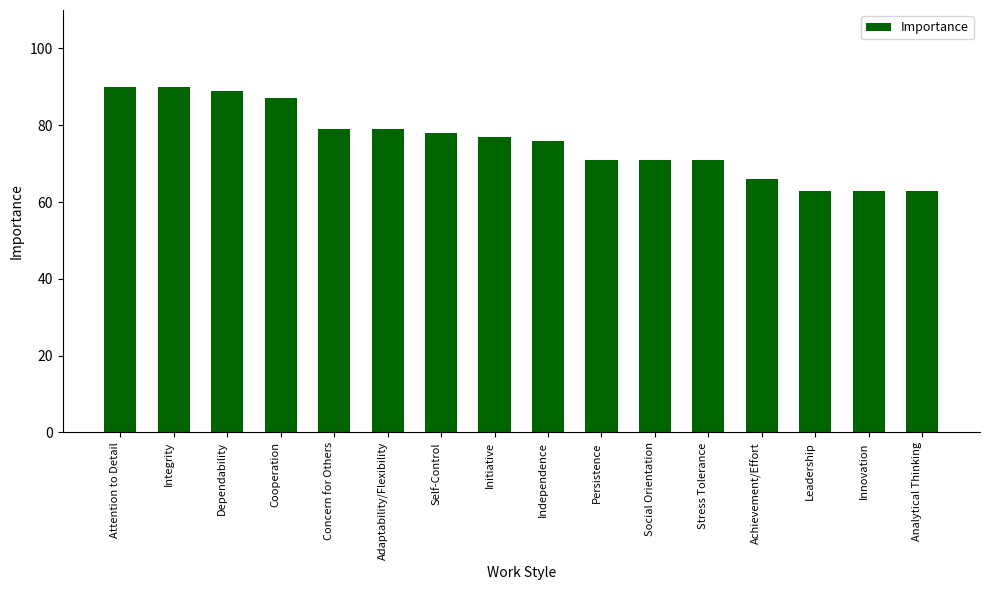

What is the maximum value shown in the chart?

90